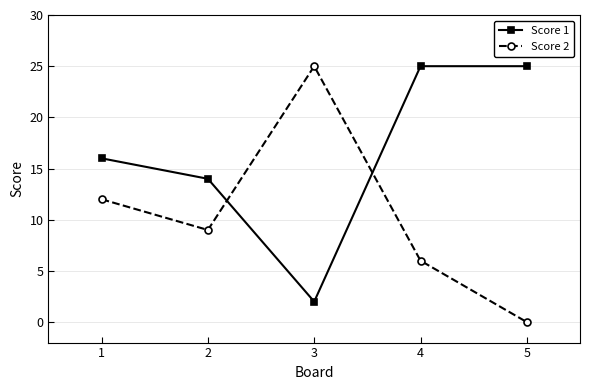

After their last crossing, which series has the higher values: Score 2 or Score 1?

Score 1